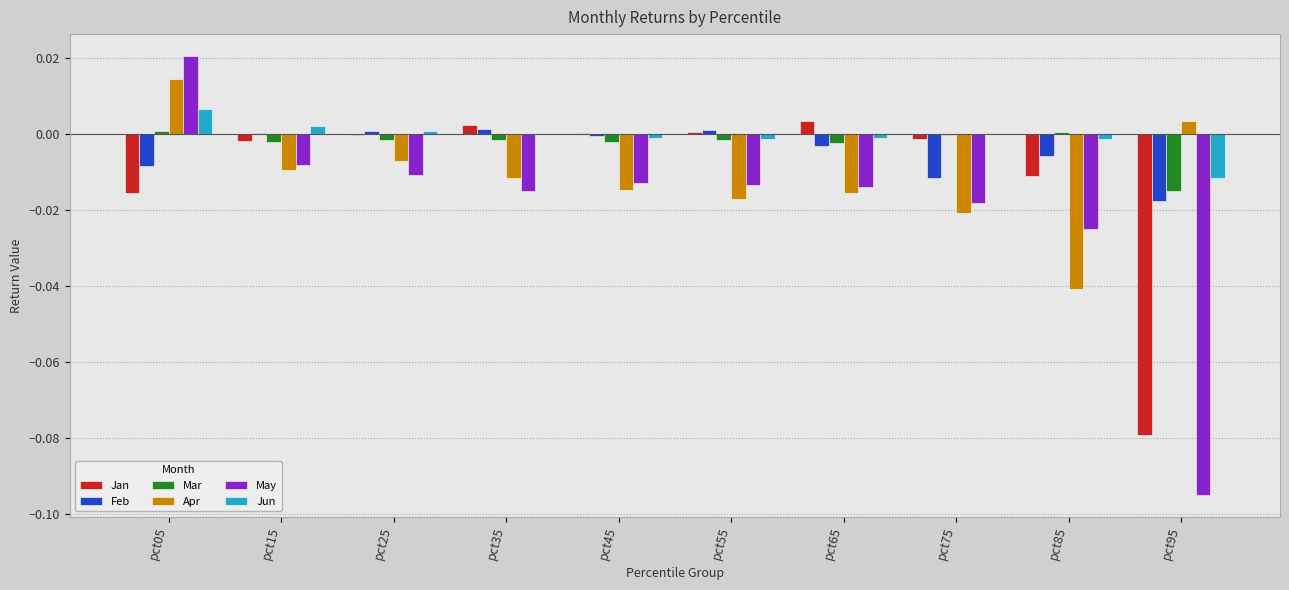

Which label corresponds to the largest value in the chart?

pct05